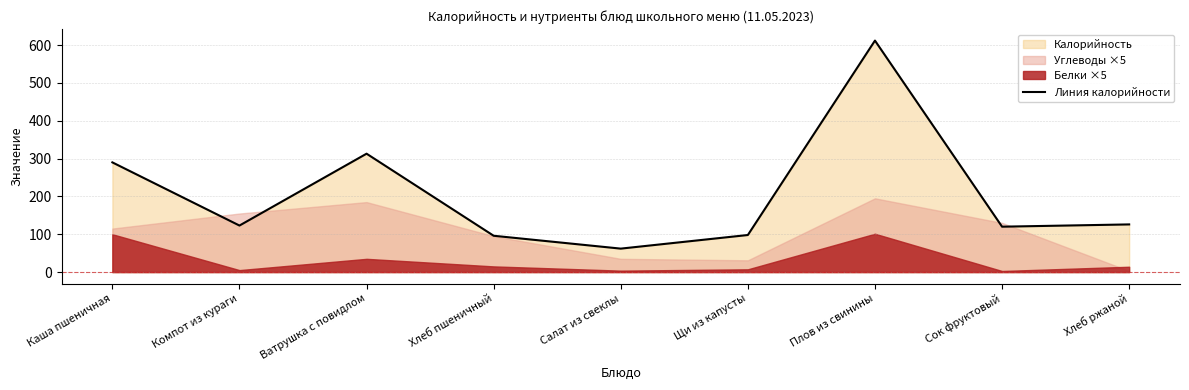

How many points are lower than both their immediate neighbors (excluding endpoints)?

3